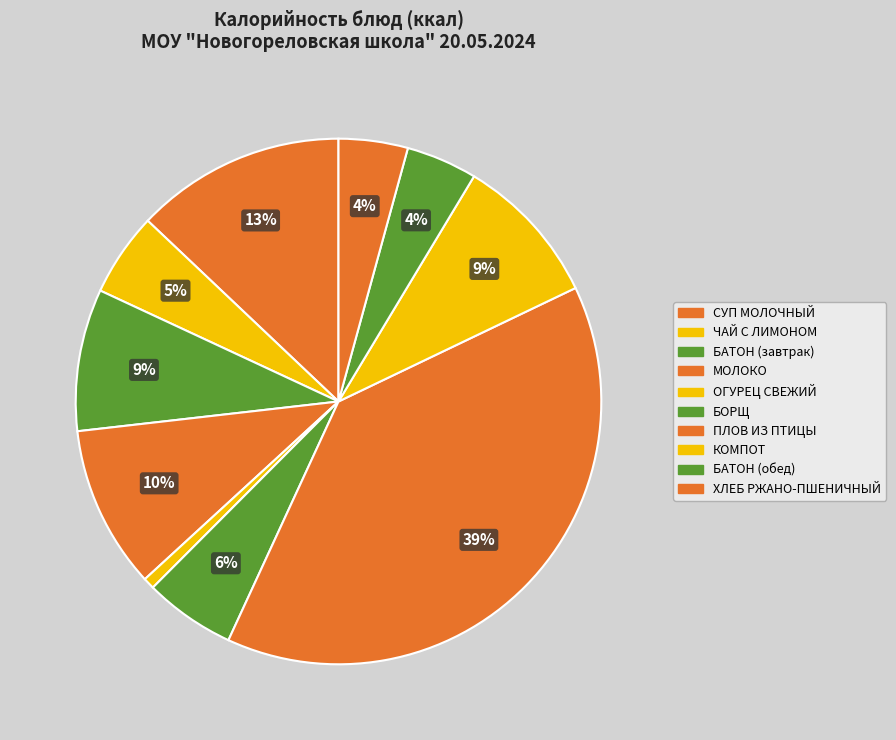

To the nearest percent, what is the difference between the largest and smallest slice percentages?

38%